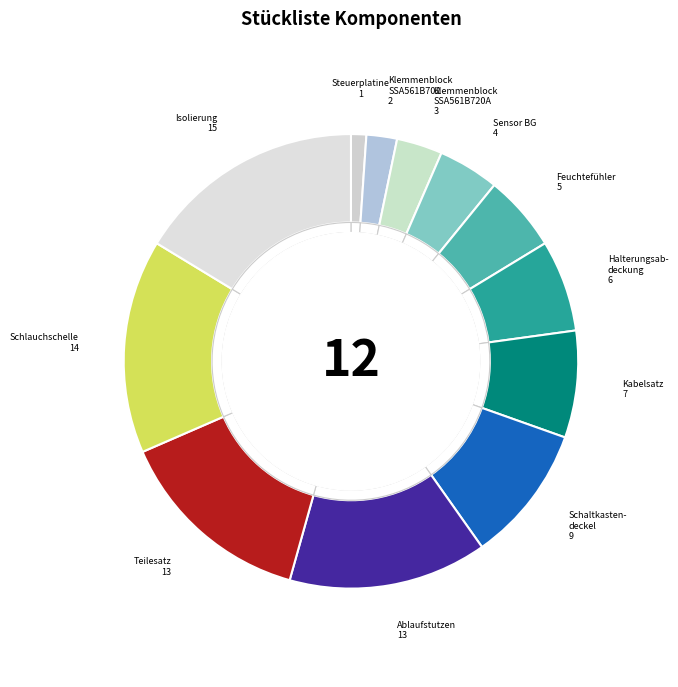

The 1222130 slice represents 23% of the pie. True or false?

False